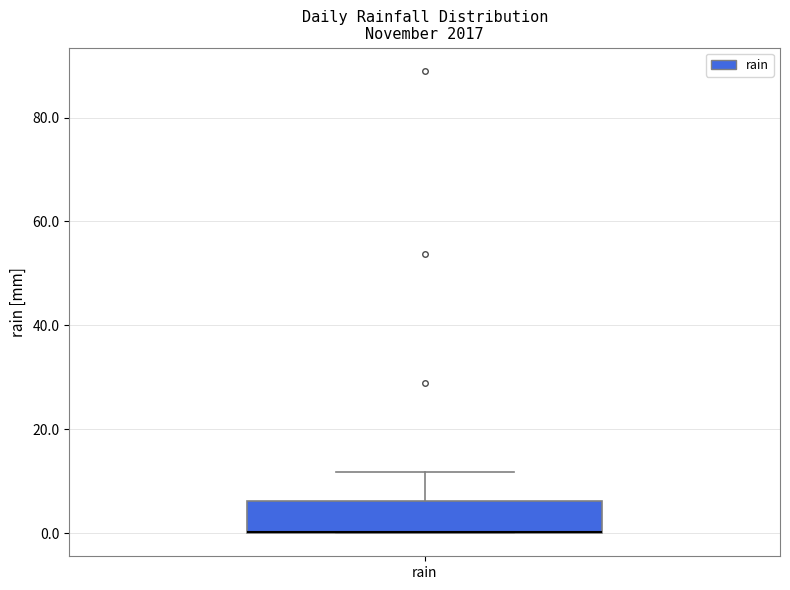

Read this box plot against the y-axis: the position of the median line, the range covered by the box, and the ends of both whiskers. The values are not printed on the chart, so give them approximately, as read against the axis.

median 0 (drawn on the box's lower edge), box 0 to 6, whiskers 0 to 12